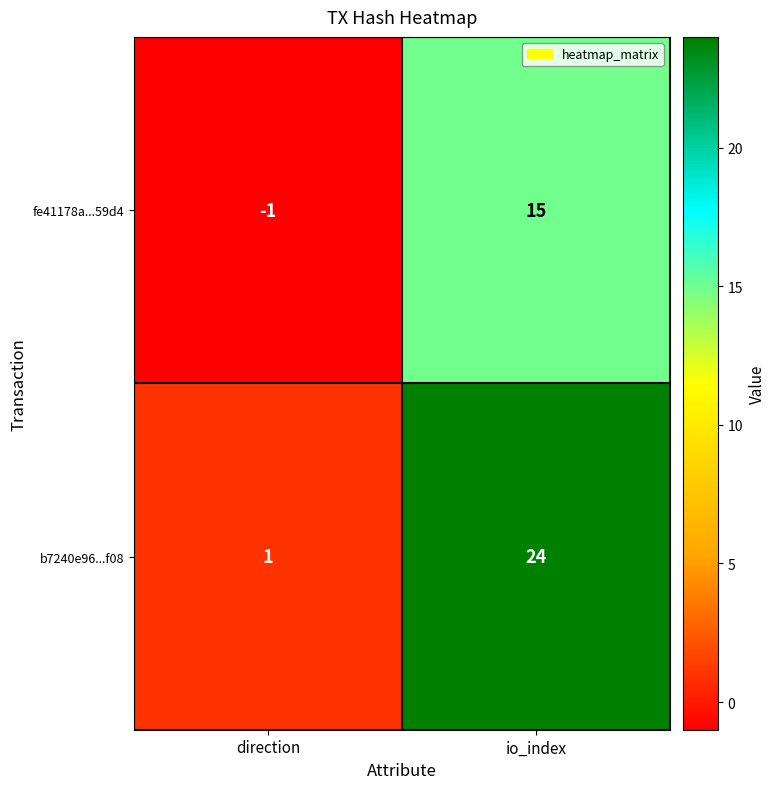

Reading left to right, what are all the values shown in this chart?

fe41178a...59d4: direction=-1	io_index=15
b7240e96...f08: direction=1	io_index=24